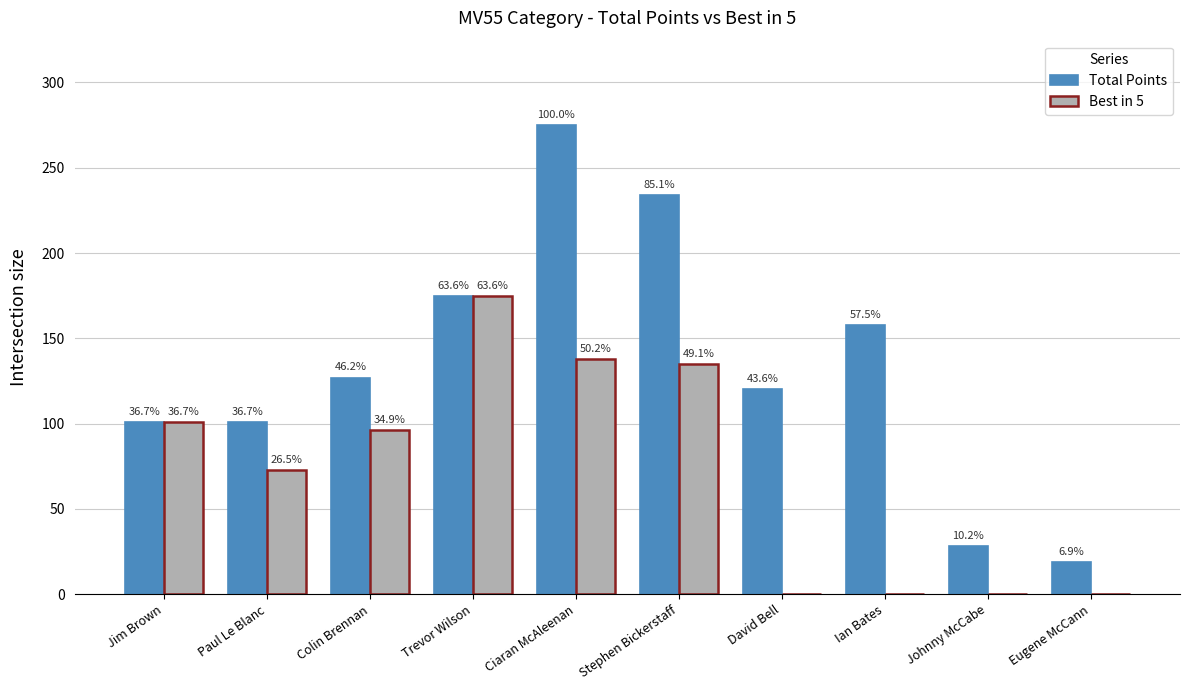

What is the sum of the Total Points values at Jim Brown and Trevor Wilson?

276